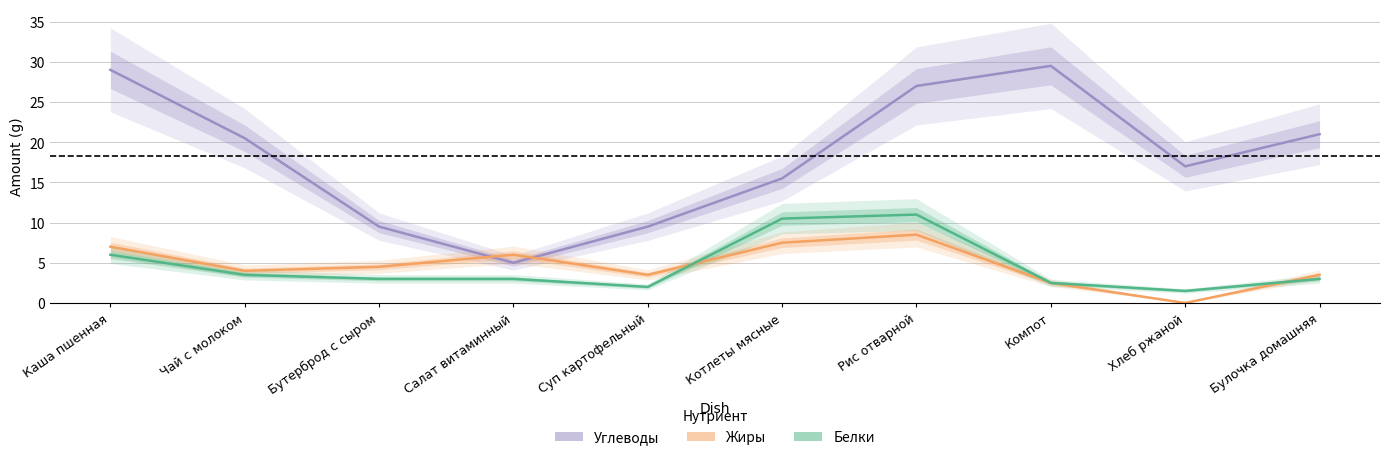

Which series has the largest total across all categories?

Углеводы